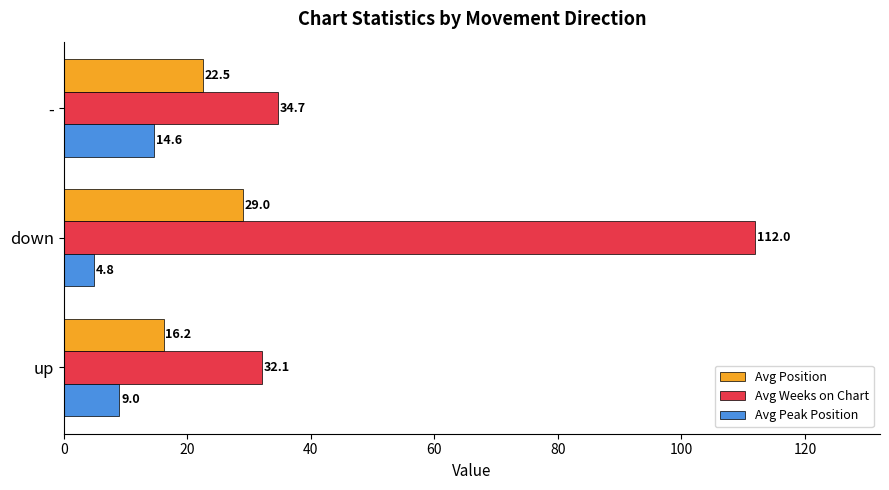

Which series has the largest total across all categories?

Avg Weeks on Chart